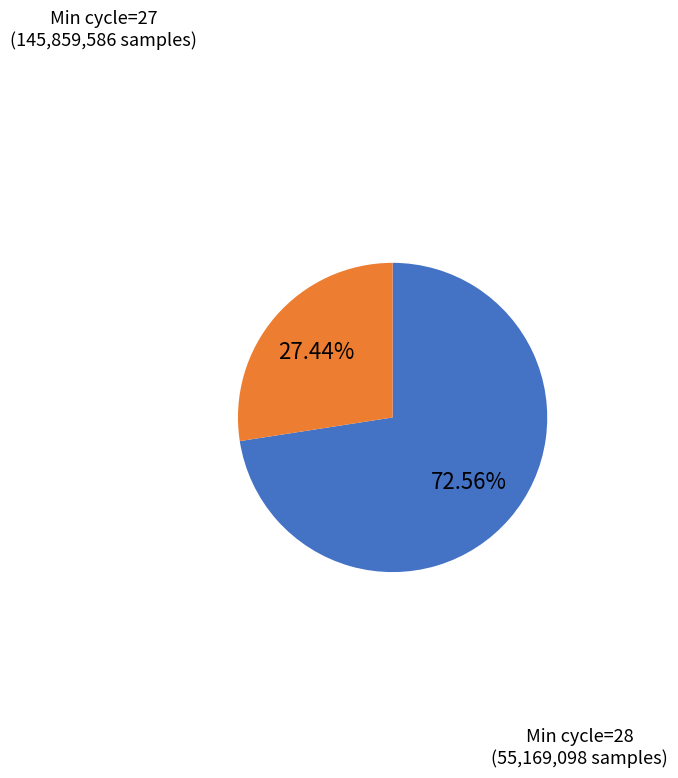

Is there a majority slice in this chart?

Yes